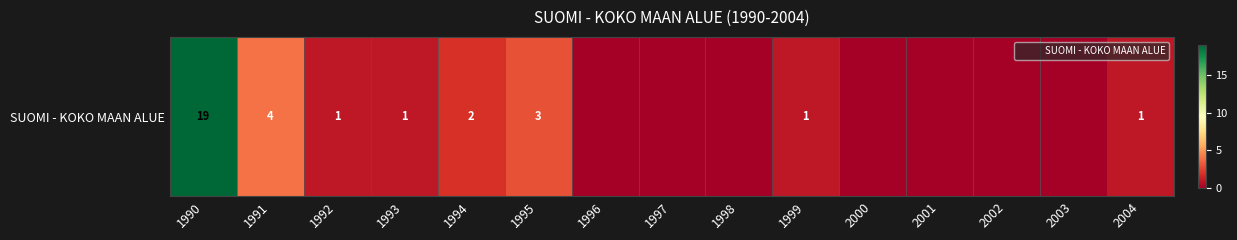

Which category has the highest value across all series?

1990